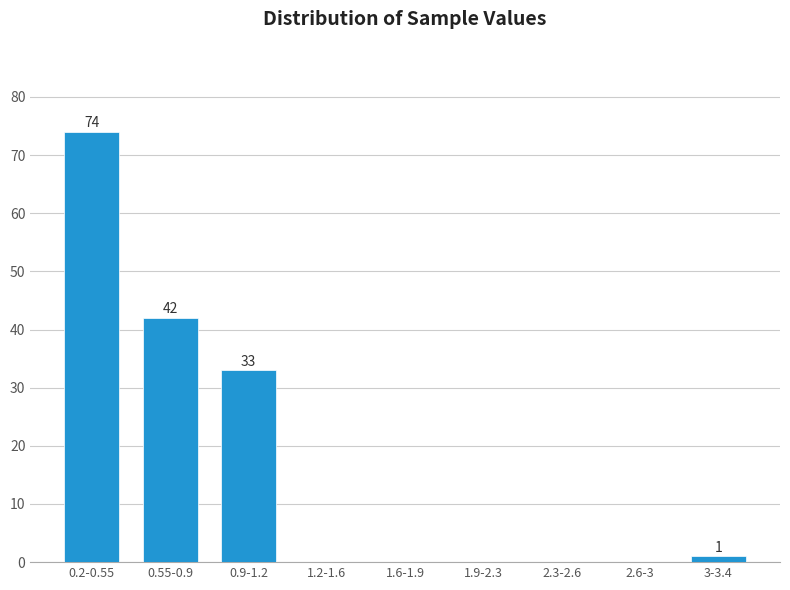

Reading left to right, extract all data points from this chart.

0.2-0.55=74	0.55-0.9=42	0.9-1.2=33	1.2-1.6=0	1.6-1.9=0	1.9-2.3=0	2.3-2.6=0	2.6-3=0	3-3.4=1